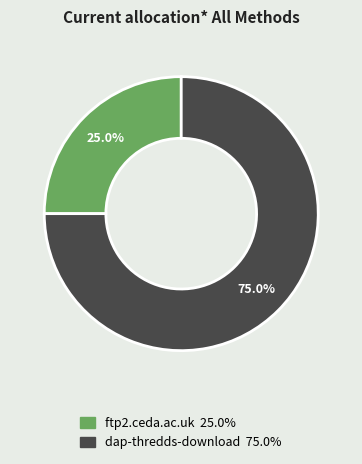

What percentage is NOT represented by ftp2.ceda.ac.uk?

75.0%